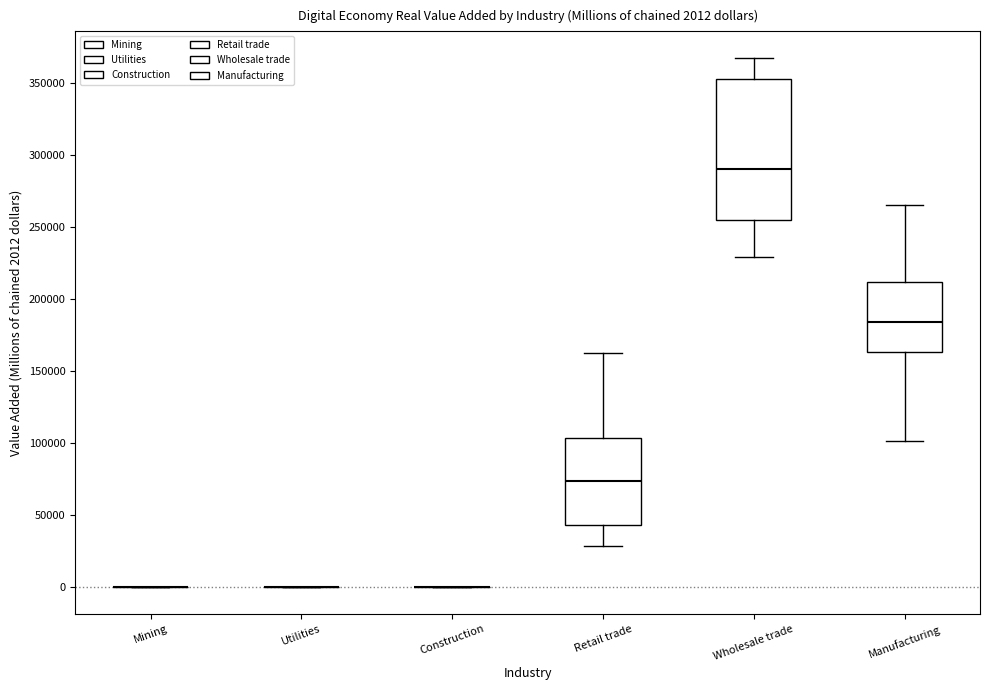

Which box is the tallest, from its lower edge to its upper edge?

Wholesale trade